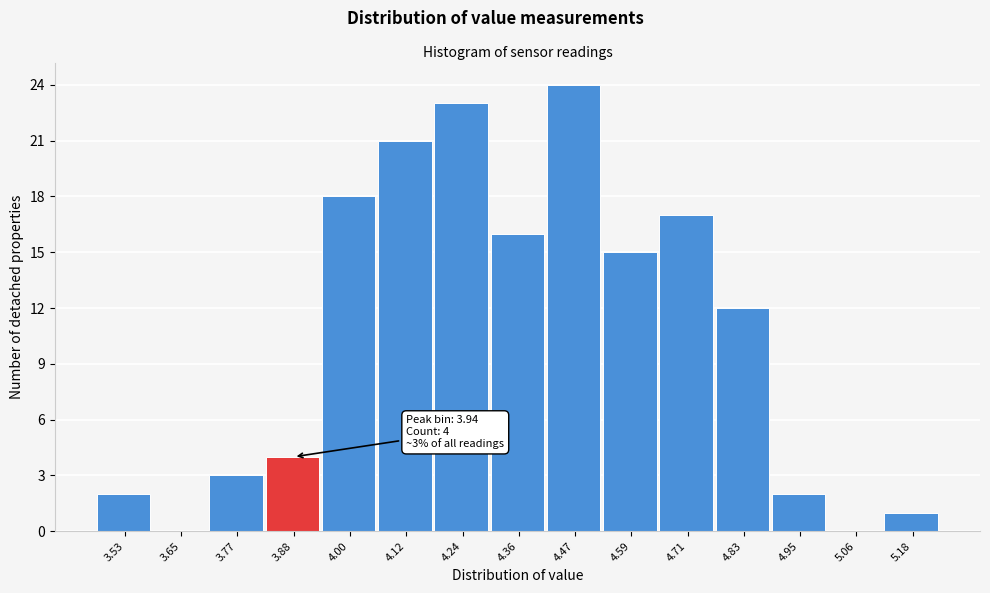

Reading left to right, extract all data points from this chart.

3.53=2	3.65=0	3.77=3	3.88=4	4.00=18	4.12=21	4.24=23	4.36=16	4.47=24	4.59=15	4.71=17	4.83=12	4.95=2	5.06=0	5.18=1